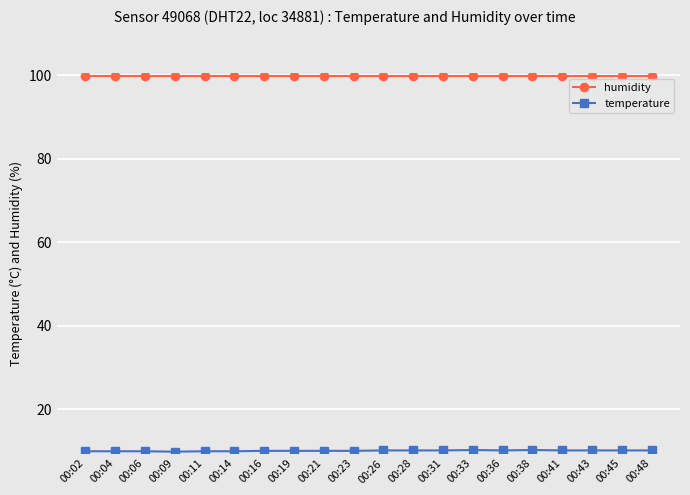

What is the spread (max minus min) of values at 00:02?

89.9